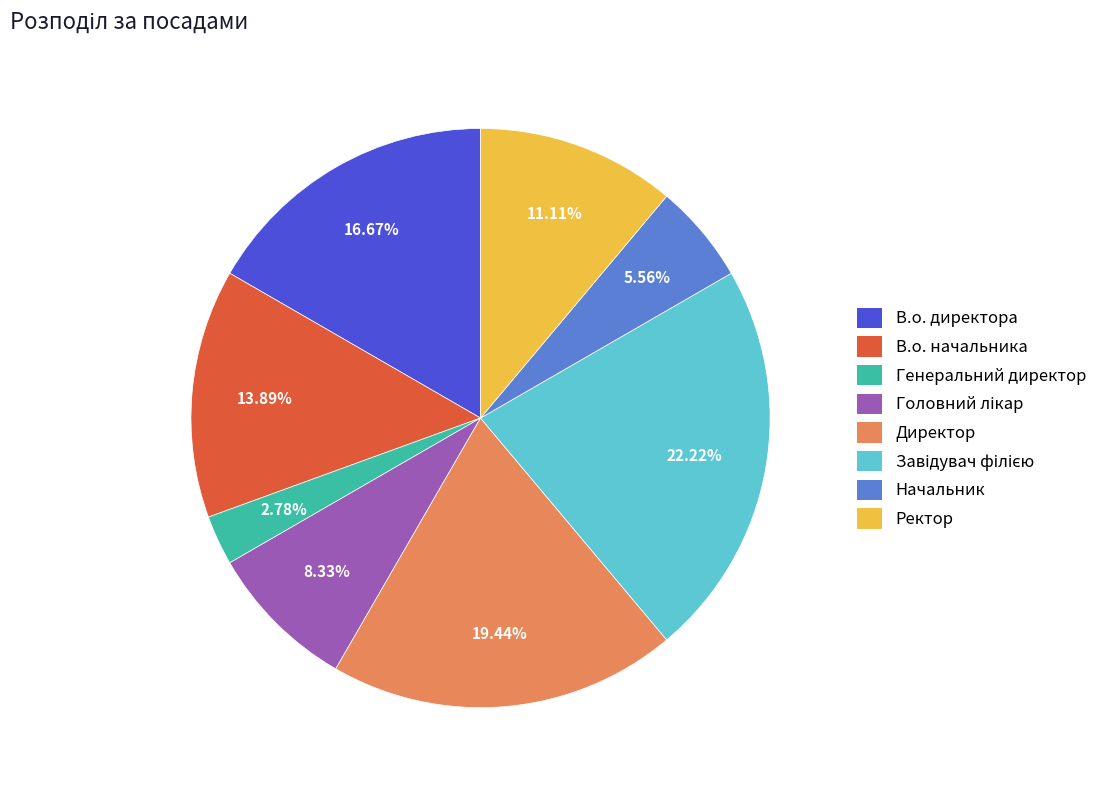

Which category has the smallest portion of the pie?

Генеральний директор